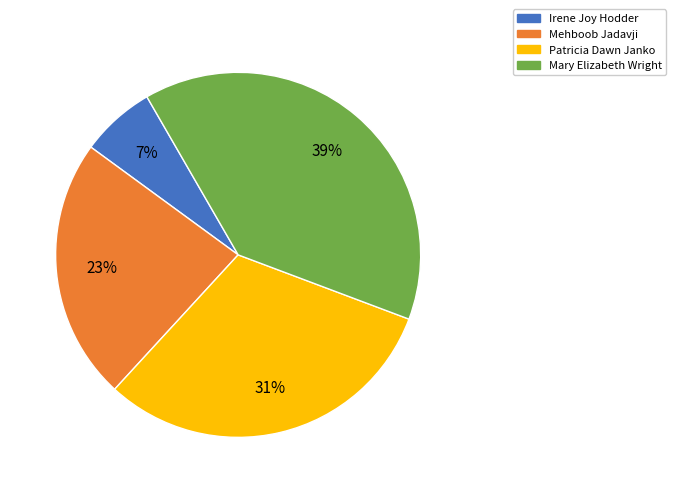

How many segments does this pie chart have?

4